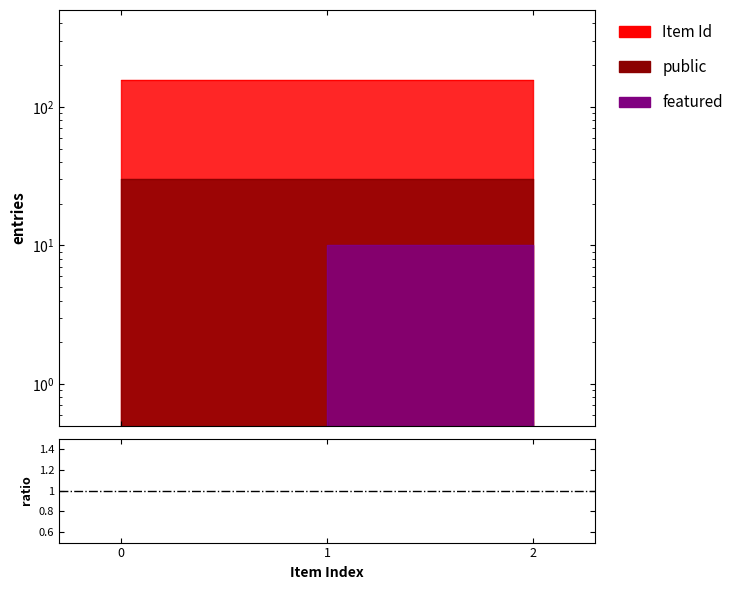

Which series has the largest total across all categories?

Item Id